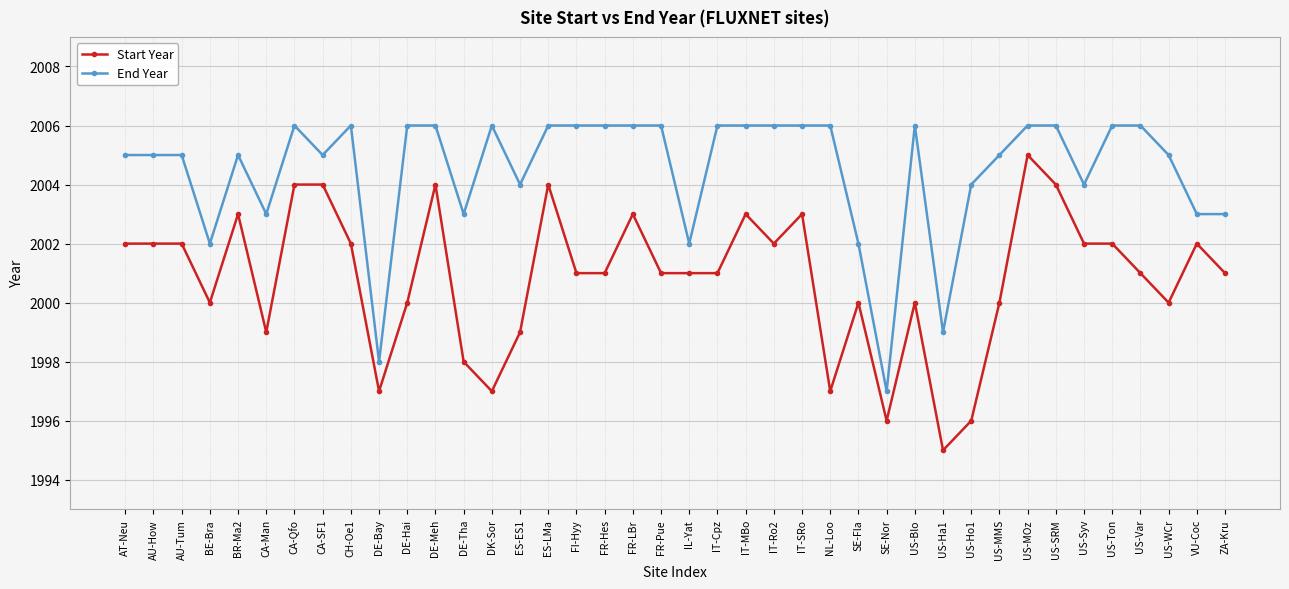

The value of End Year at FR-LBr is 3431. True or false?

False